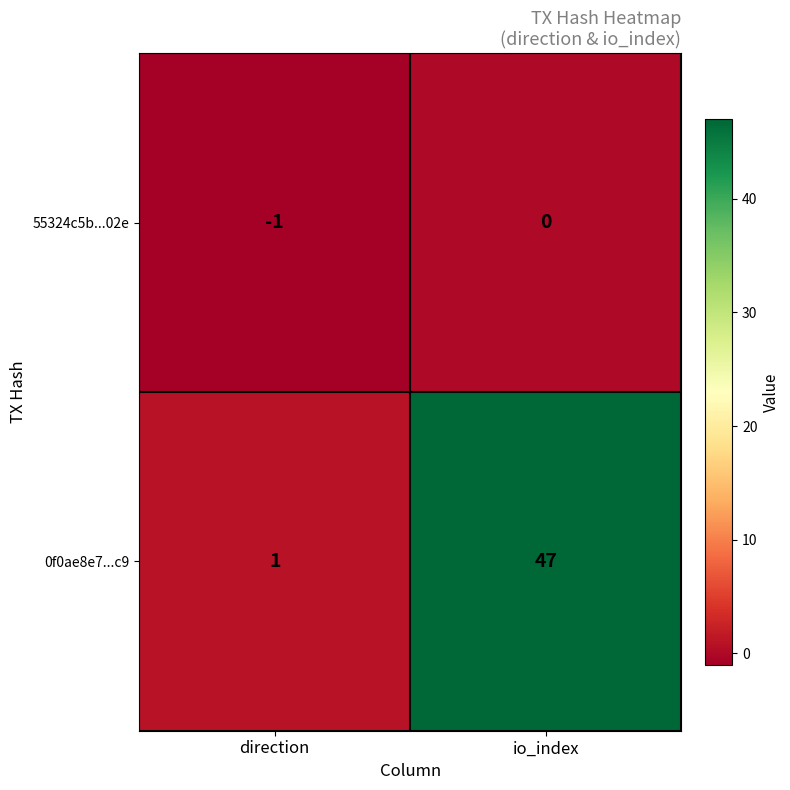

Reading left to right, what are all the values shown in this chart?

55324c5b...02e: direction=-1	io_index=0
0f0ae8e7...c9: direction=1	io_index=47